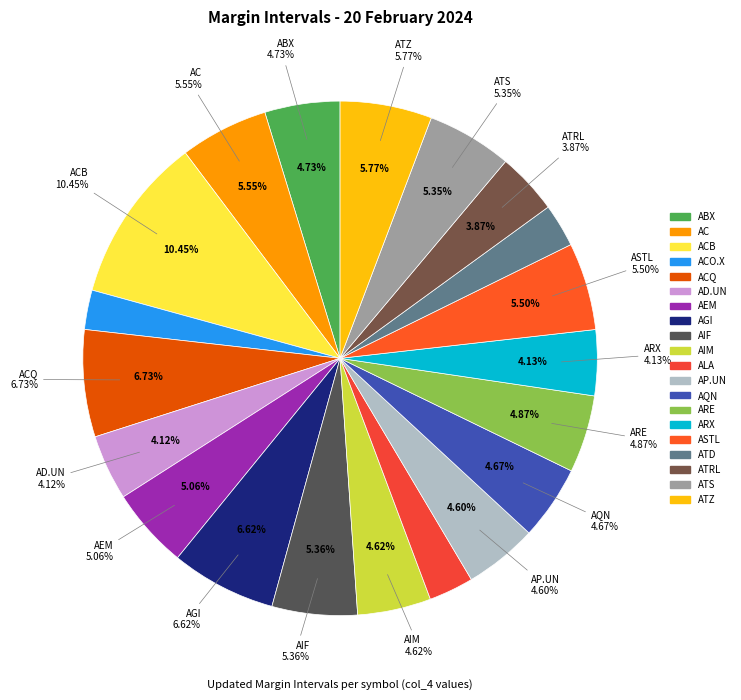

To the nearest percent, what is the difference between the largest and smallest slice percentages?

8%